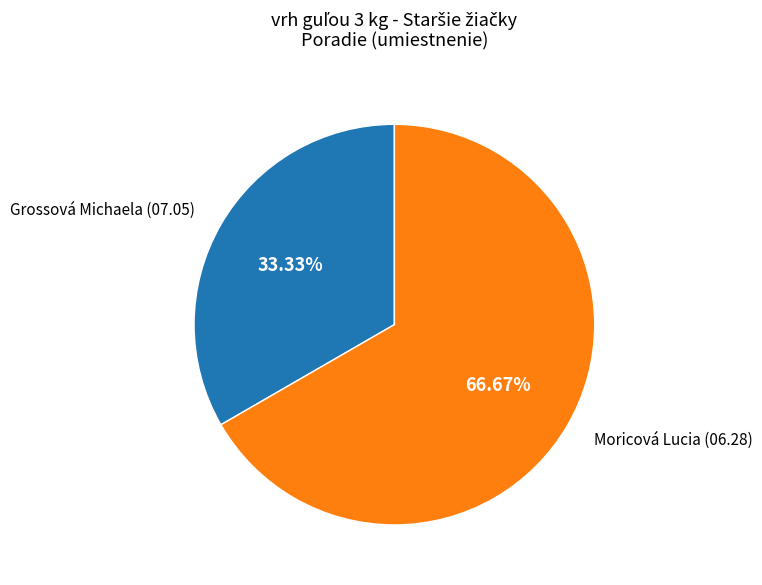

Which category has the smallest portion of the pie?

Grossová Michaela